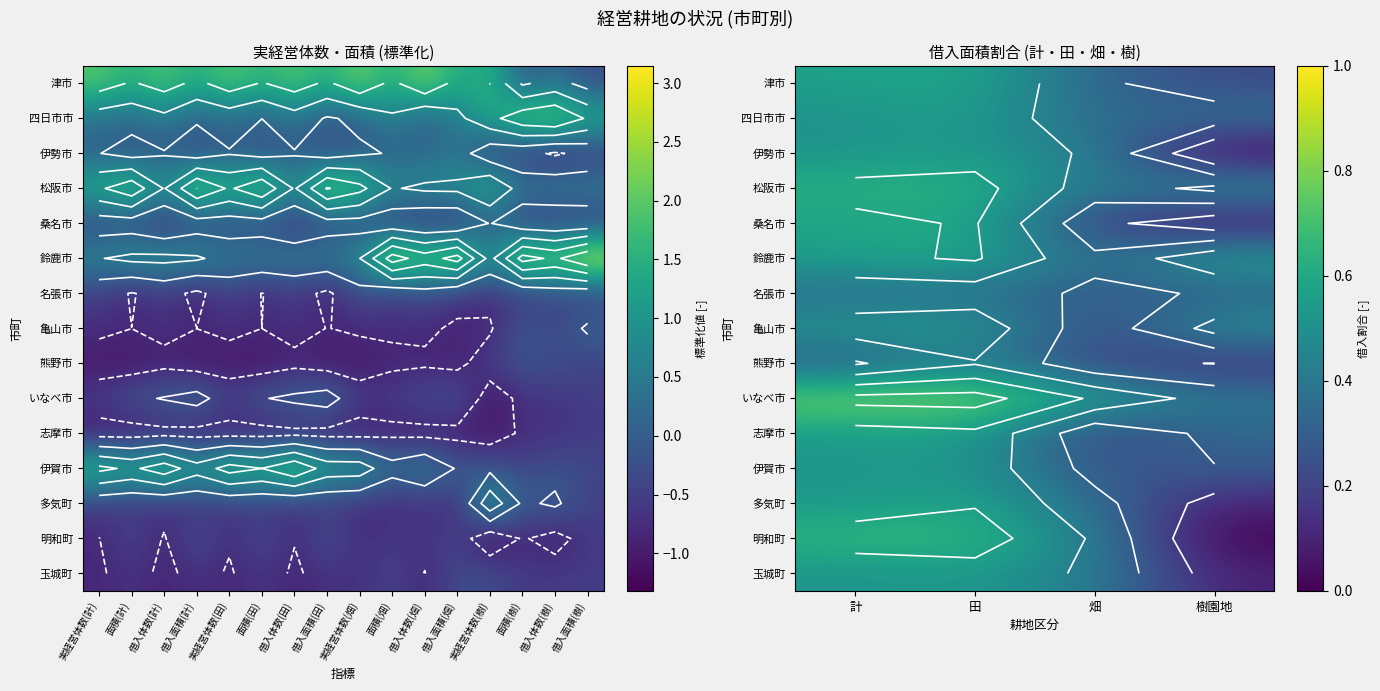

How many series are shown in this chart?

15